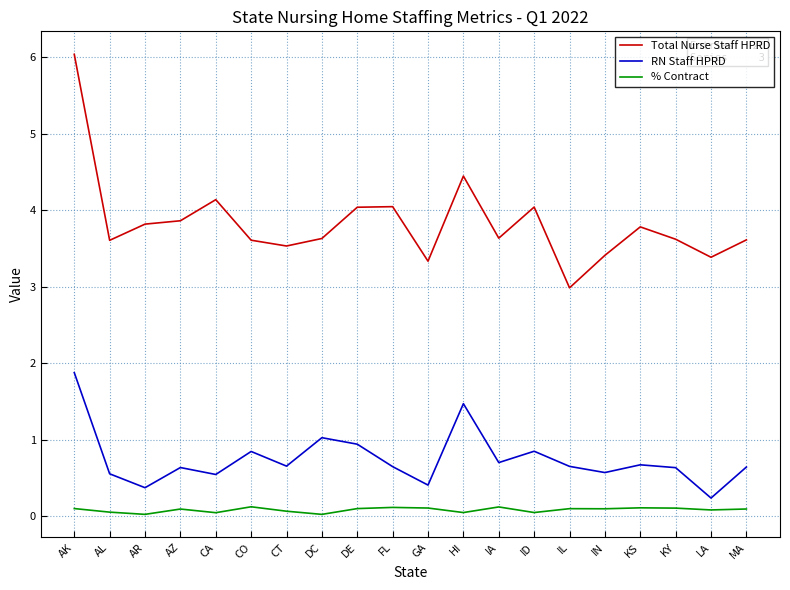

True or false: RN Staff HPRD has a value of 1.9 at AK.

True